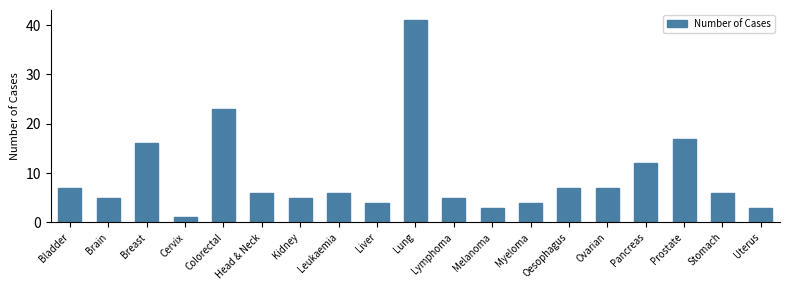

What position from the right is Breast?

17